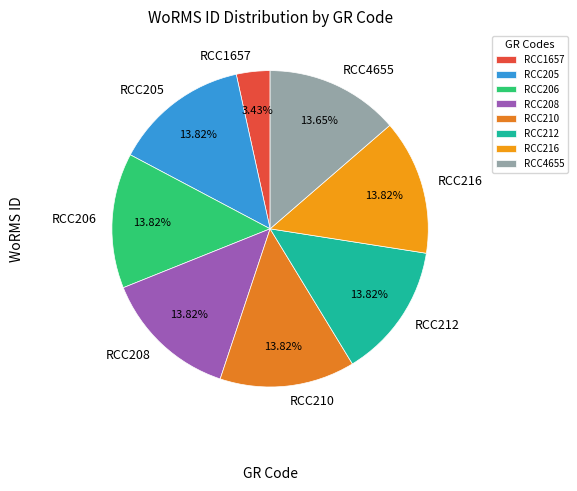

Count the number of slices in the pie.

8